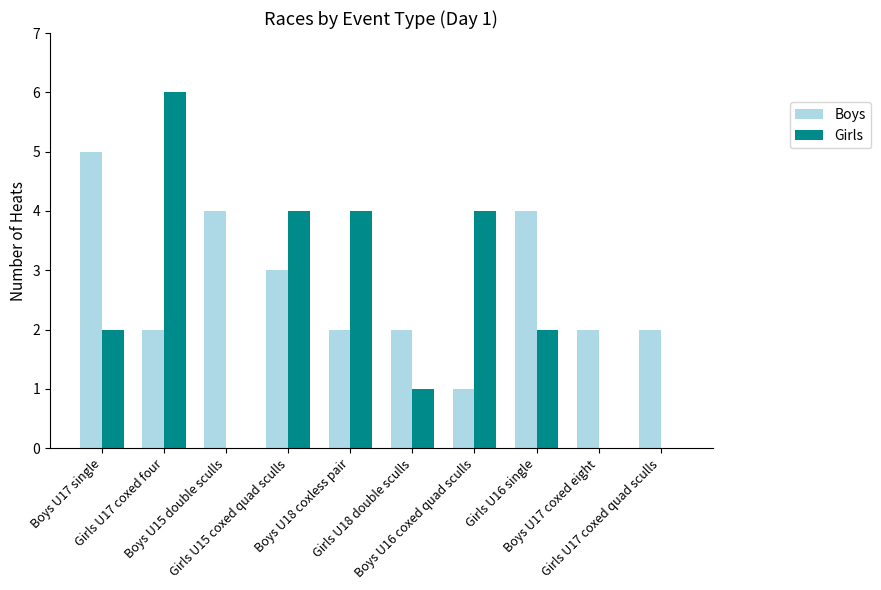

Count the number of categories in the chart.

10